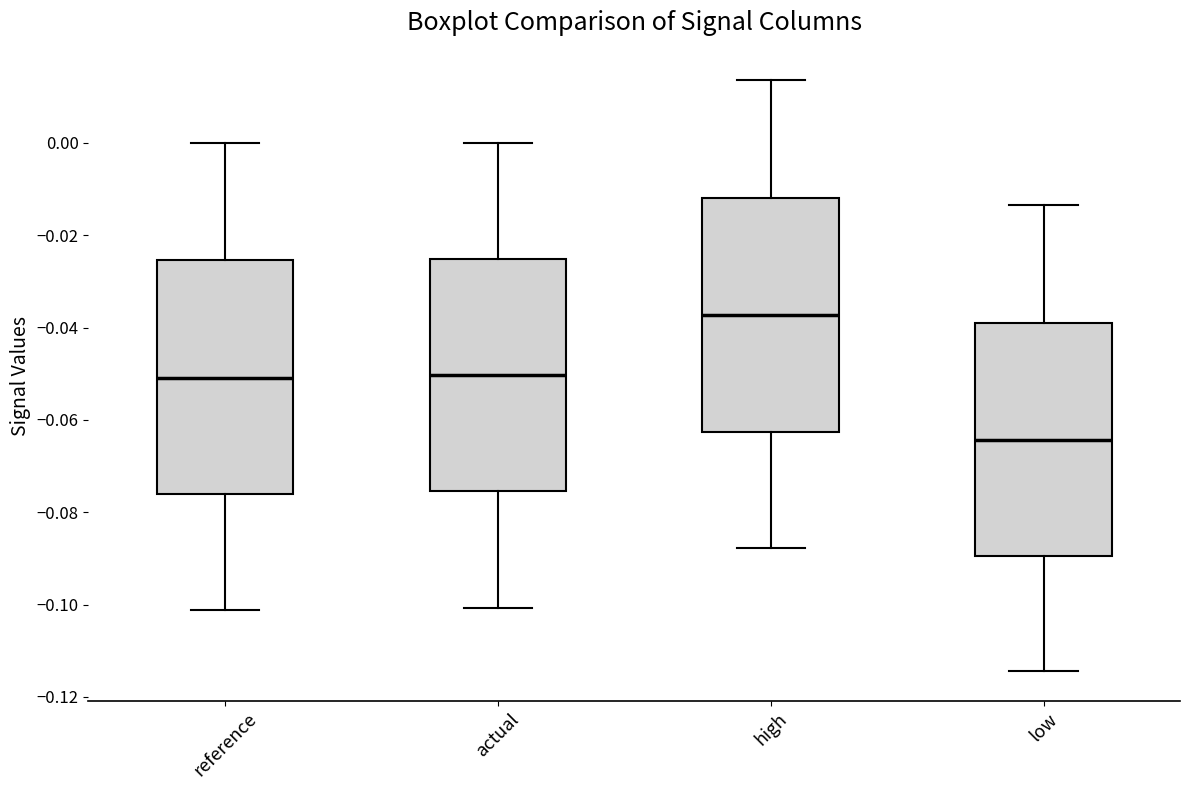

Reading left to right, transcribe this box plot: for each box, give where its median line is, the range the box spans, and where its two whiskers end, as read against the y-axis. The values are not printed on the chart, so give them approximately, as read against the axis.

reference: median -0.050, box -0.076 to -0.026, whiskers -0.102 to 0.000
actual: median -0.050, box -0.076 to -0.026, whiskers -0.100 to 0.000
high: median -0.038, box -0.062 to -0.012, whiskers -0.088 to 0.014
low: median -0.064, box -0.090 to -0.038, whiskers -0.114 to -0.014